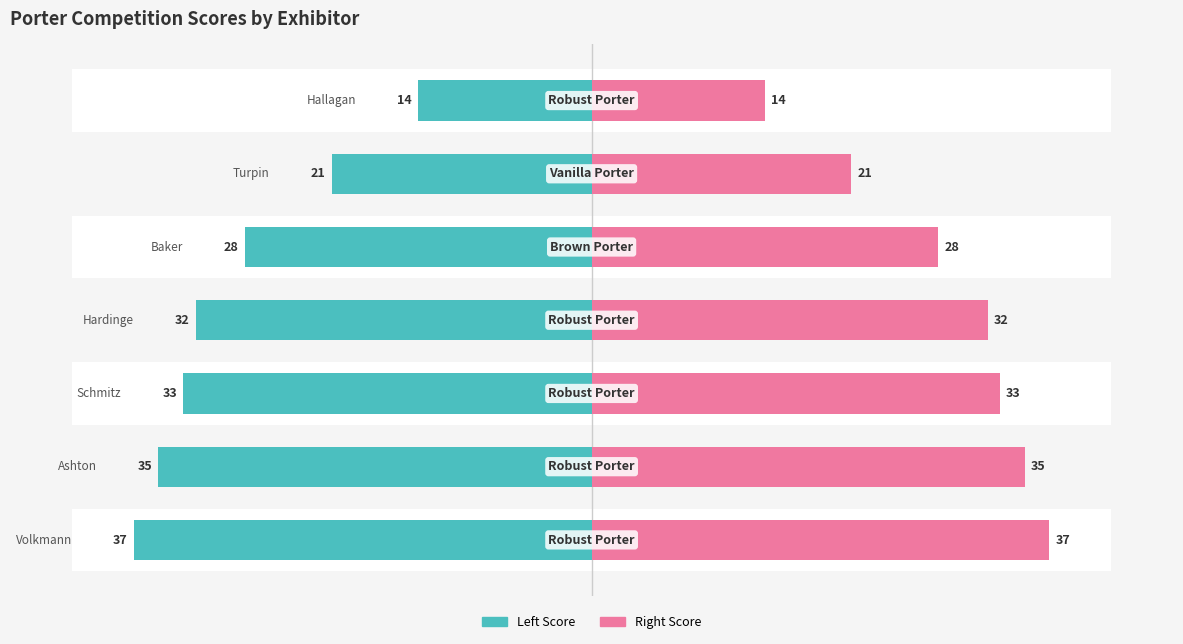

Reading left to right, list all the values displayed in this chart.

Score (Left): -37	-35	-33	-32	-28	-21	-14
Score (Right): 37	35	33	32	28	21	14